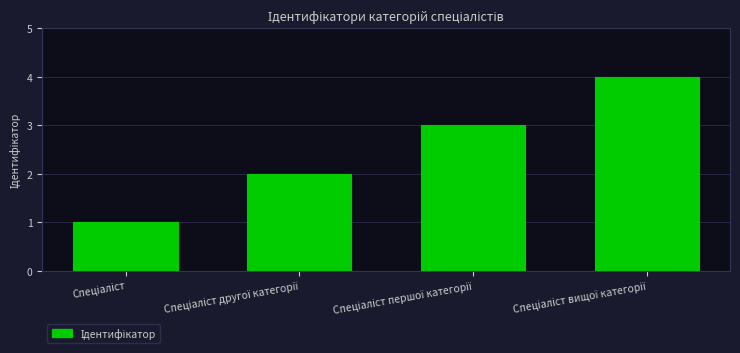

What is the greatest value displayed?

4